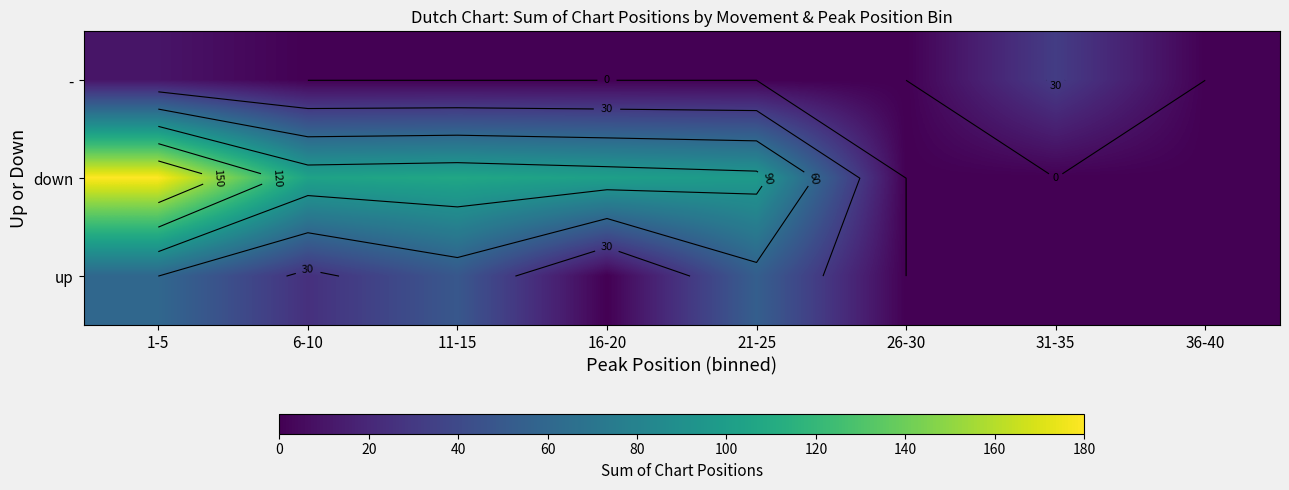

What is the difference between the highest and lowest values at 16-20?

102